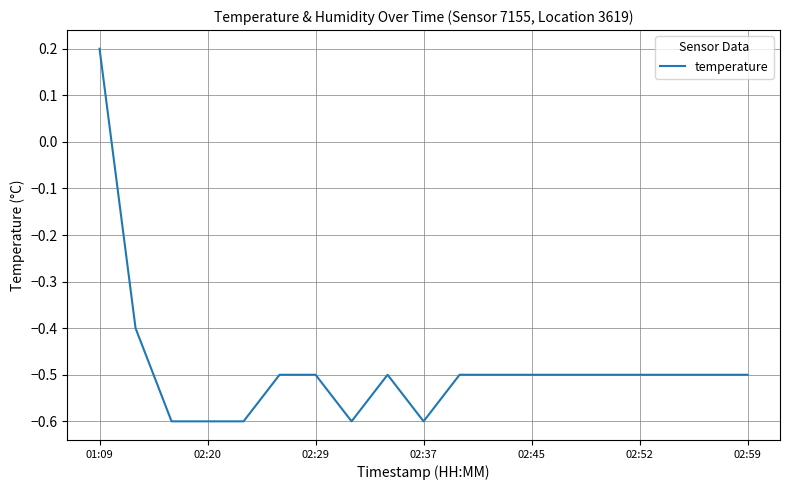

What is the difference between the maximum and minimum values?

0.8